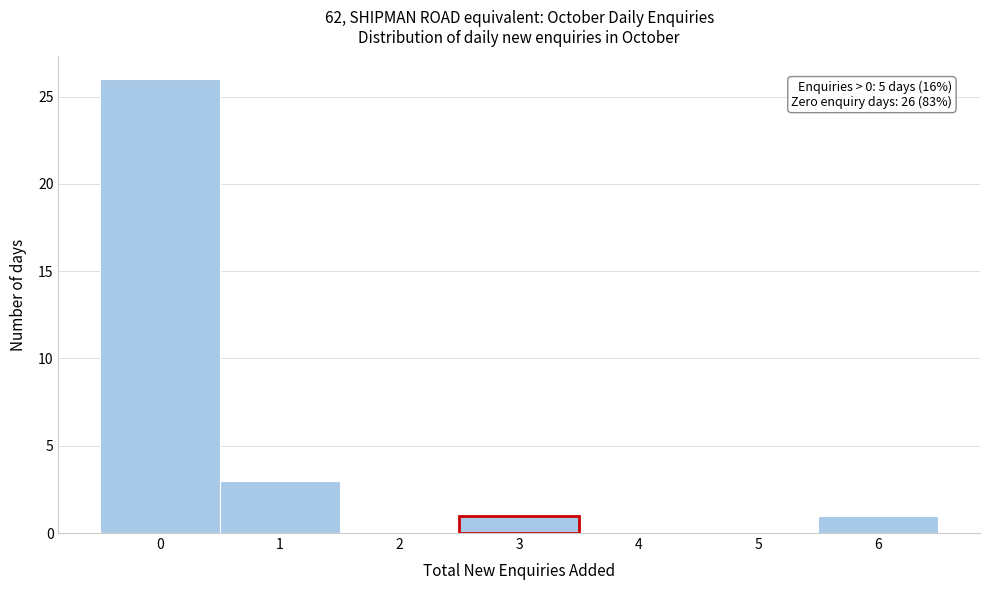

Reading left to right, list all the values displayed in this chart.

0=26	1=3	2=0	3=1	4=0	5=0	6=1